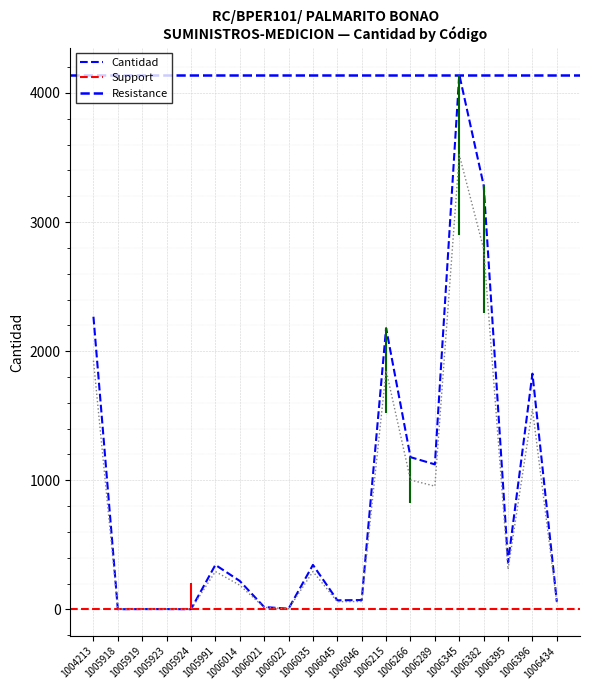

The chart shows a value of 1179.0 at 1006266. True or false?

True